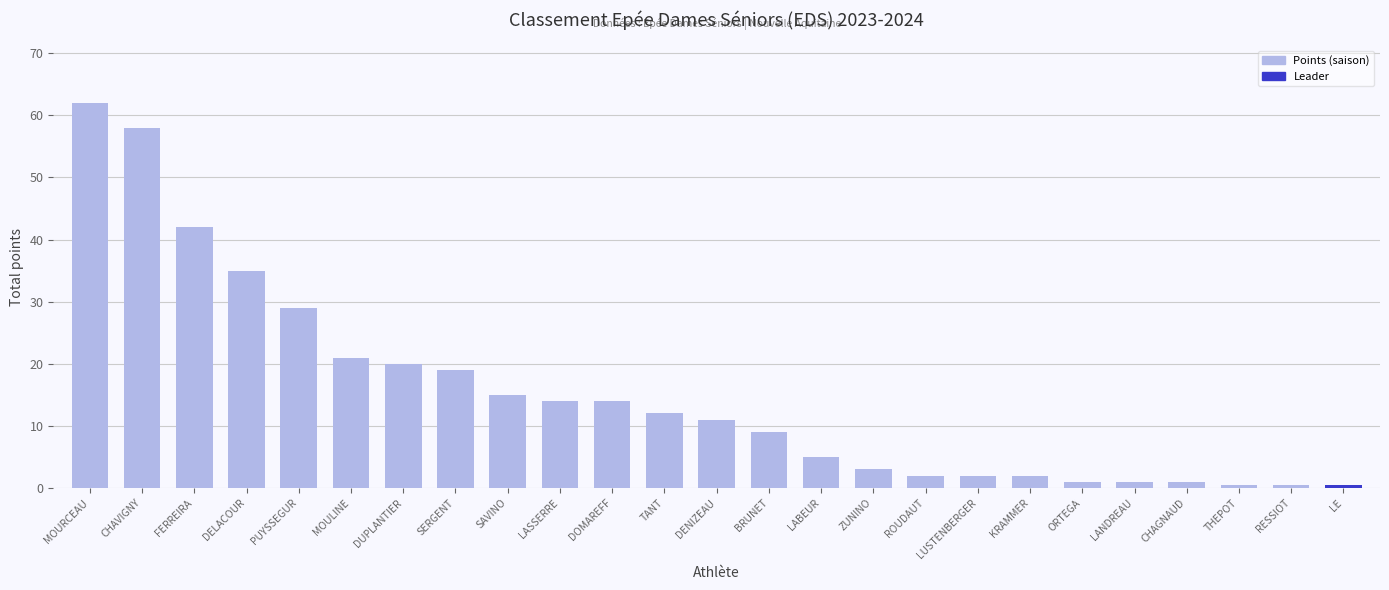

What is the change in value from PUYSSEGUR to SERGENT?

-10.0